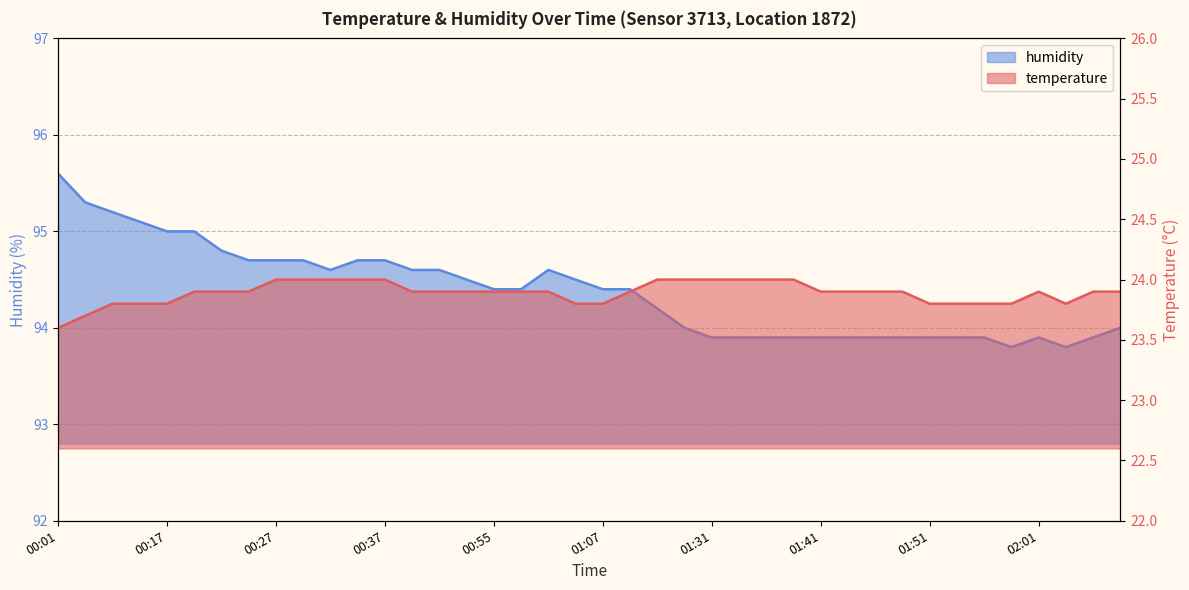

List the labels in order of temperature value, largest first.

00:27, 00:29, 00:32, 00:34, 00:37, 01:20, 01:25, 01:31, 01:33, 01:36, 01:38, 00:20, 00:22, 00:24, 00:39, 00:47, 00:50, 00:55, 00:58, 01:01, 01:15, 01:41, 01:43, 01:46, 01:48, 02:01, 02:06, 02:09, 00:12, 00:14, 00:17, 01:04, 01:07, 01:51, 01:53, 01:56, 01:58, 02:03, 00:09, 00:01